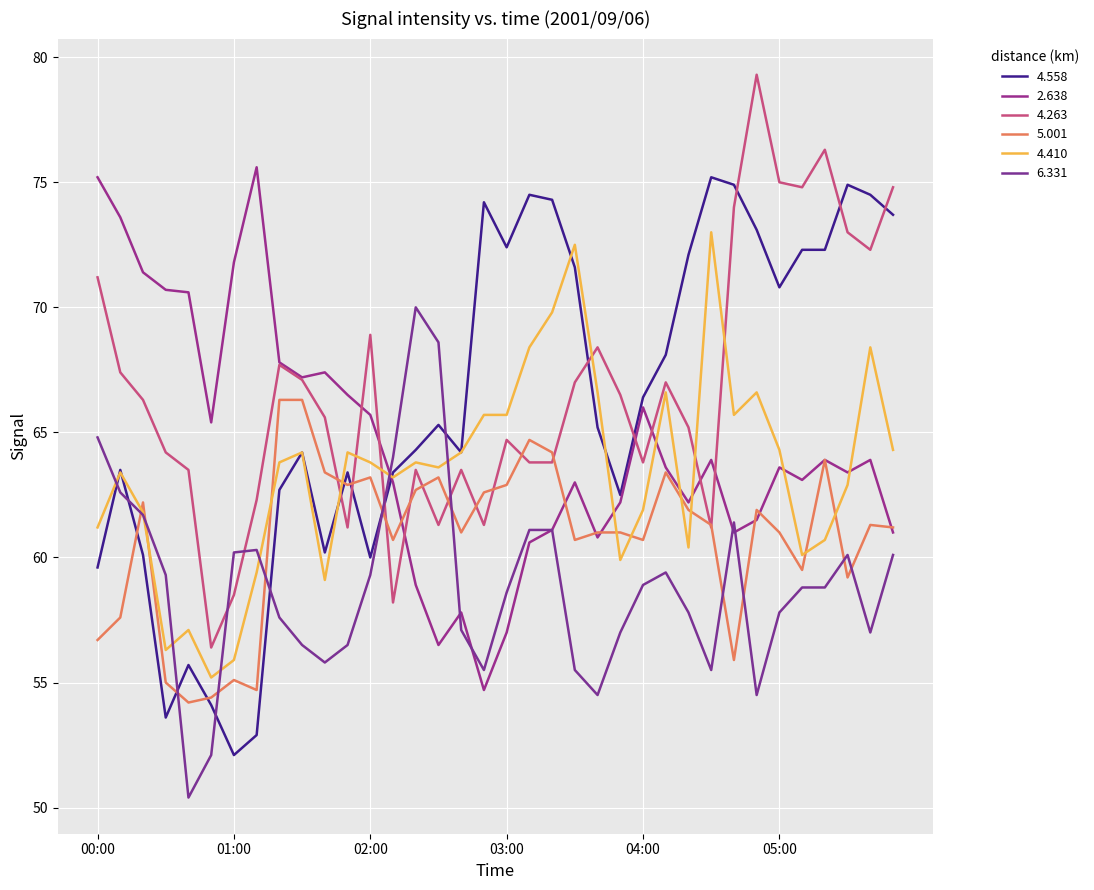

Does the chart have visible grid lines?

Yes